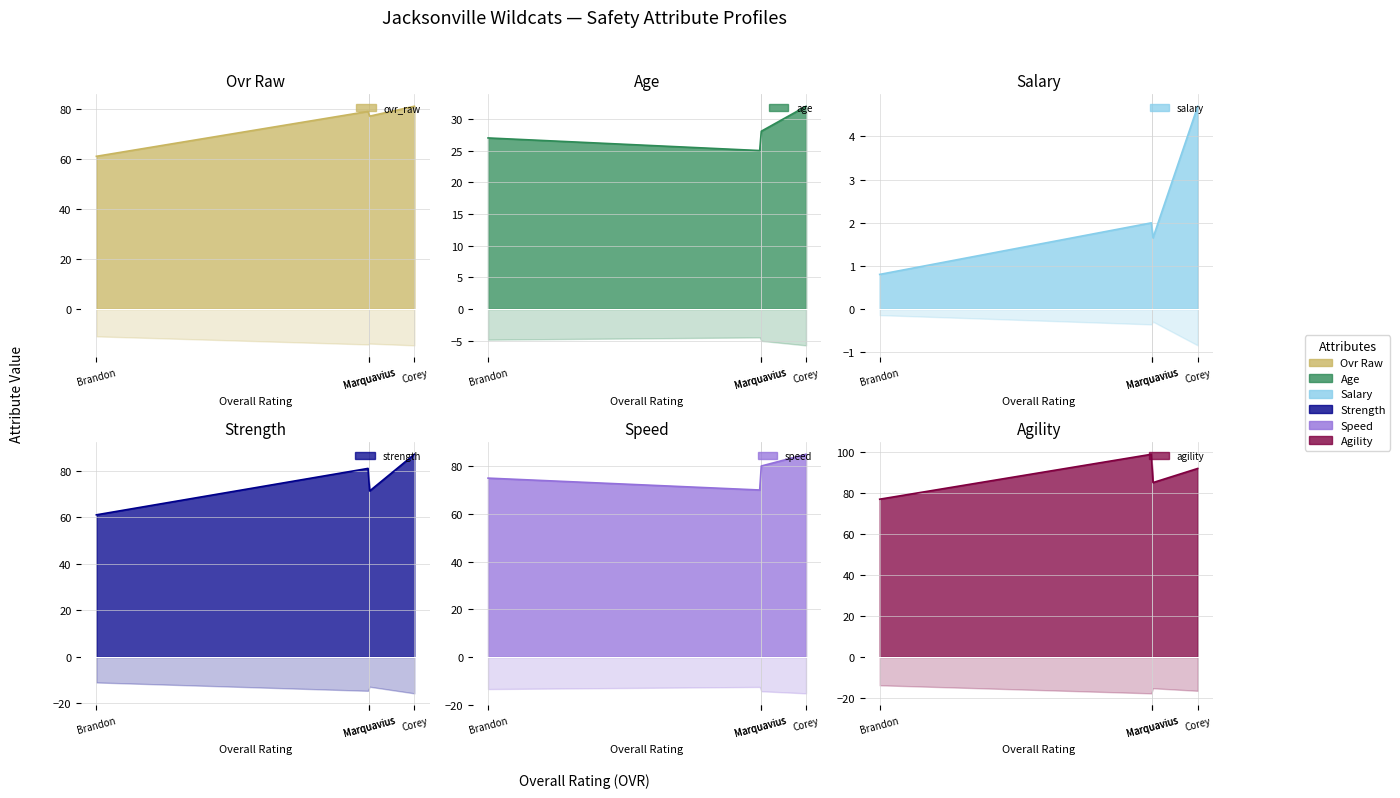

At which label is agility closest to 88?

Marquavius Ross